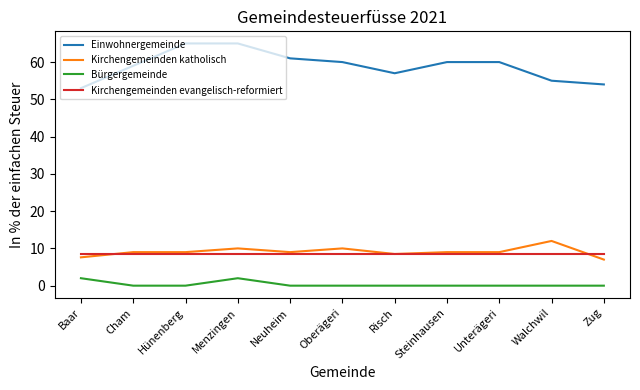

What is the difference between the highest and lowest values at Walchwil?

55.0